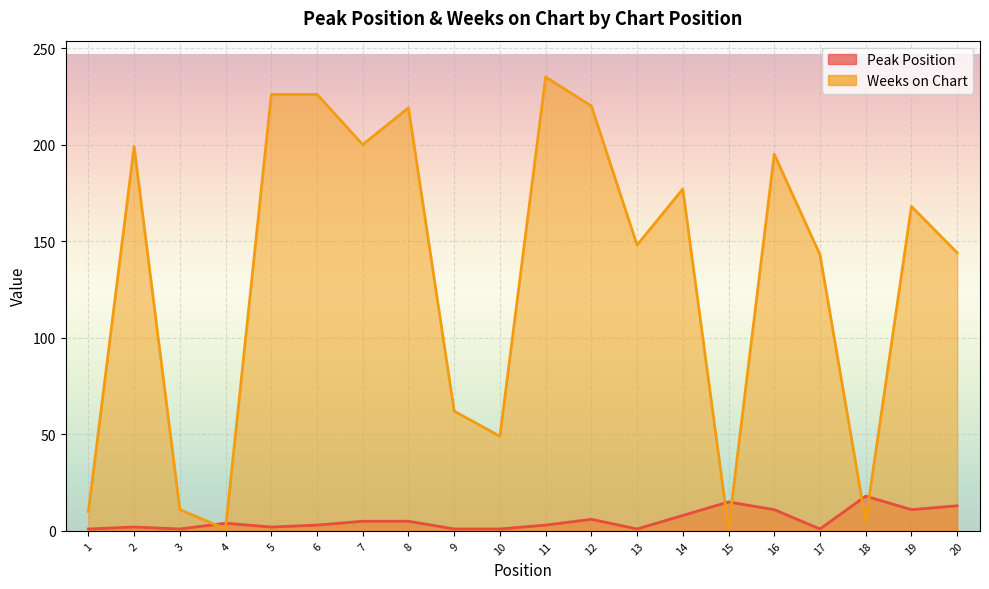

Which label corresponds to the smallest value in the chart?

1